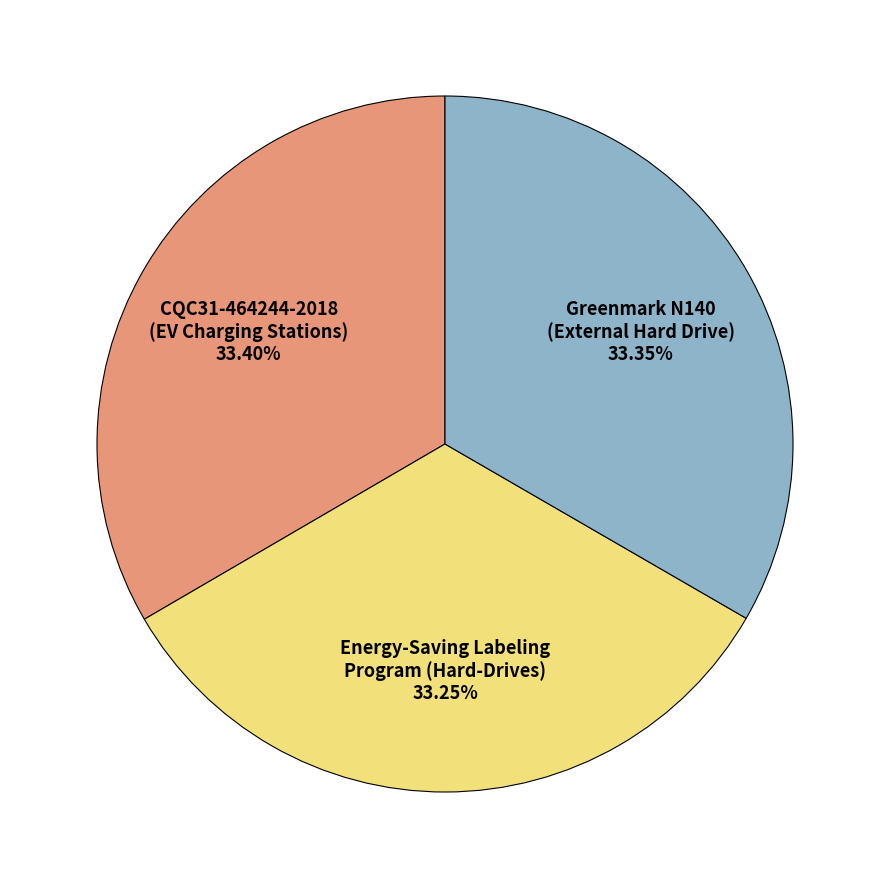

Is there any slice that represents more than half of the pie?

No